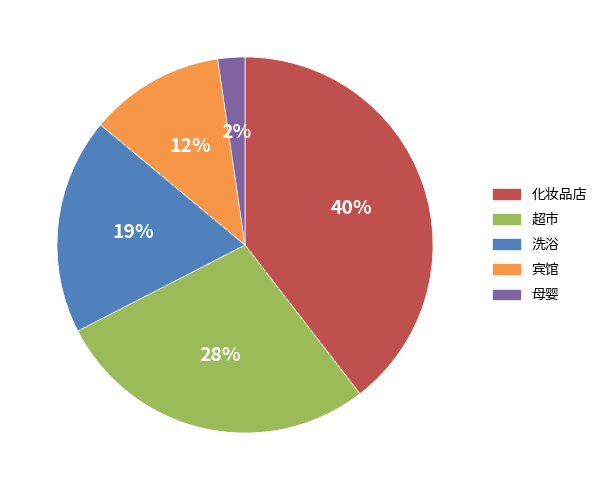

To the nearest percent, what is the difference between the 超市 and 化妆品店 slice percentages?

12%